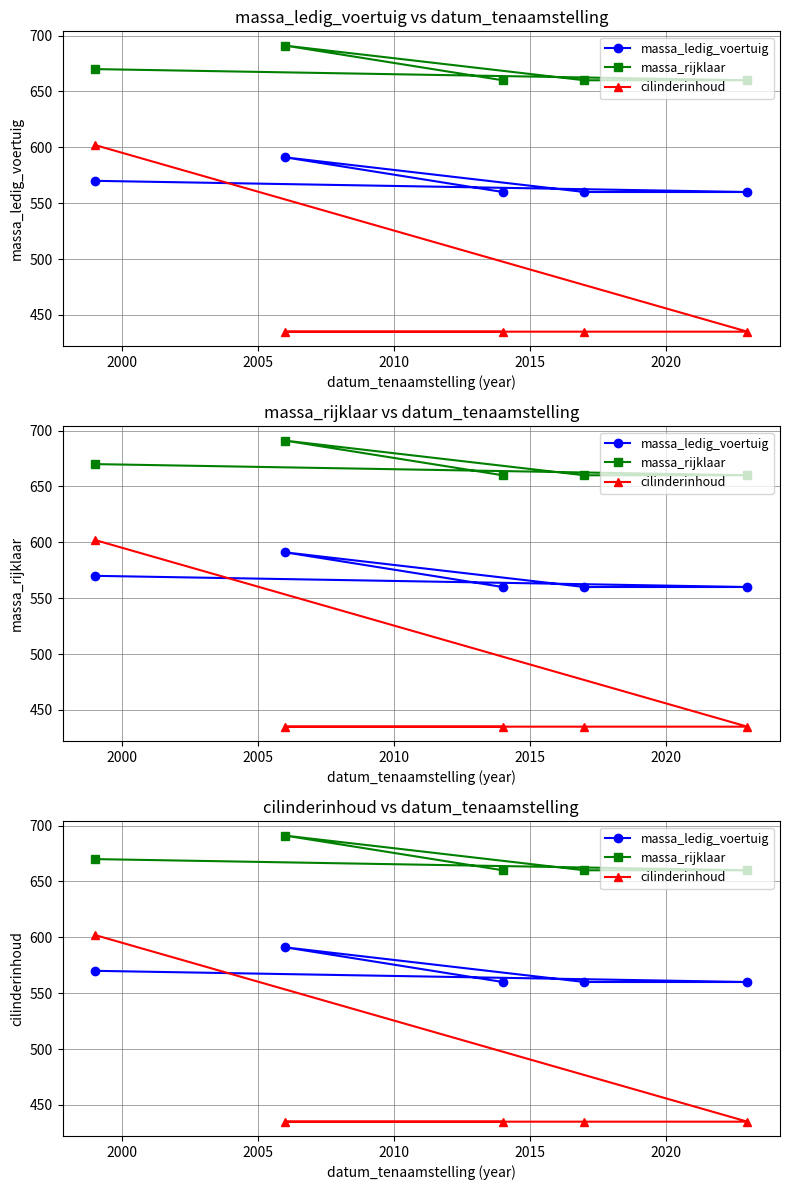

How many times do massa_ledig_voertuig and cilinderinhoud cross each other?

1